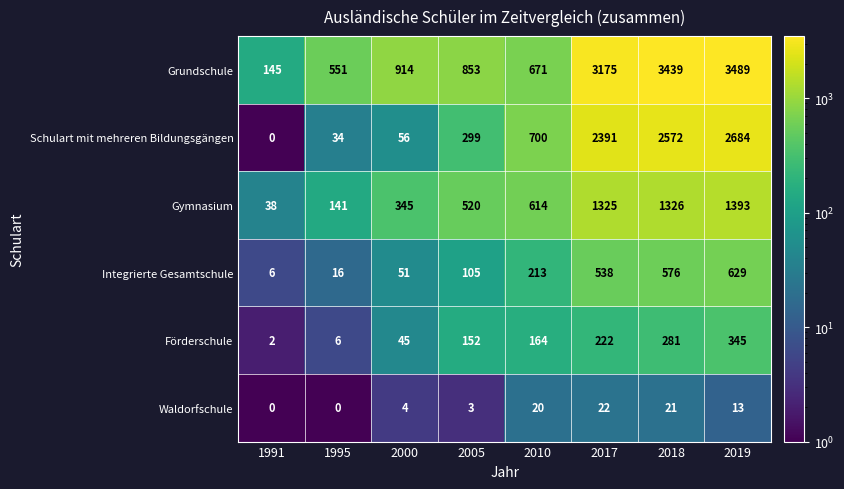

What is the average value of the Waldorfschule series?

10